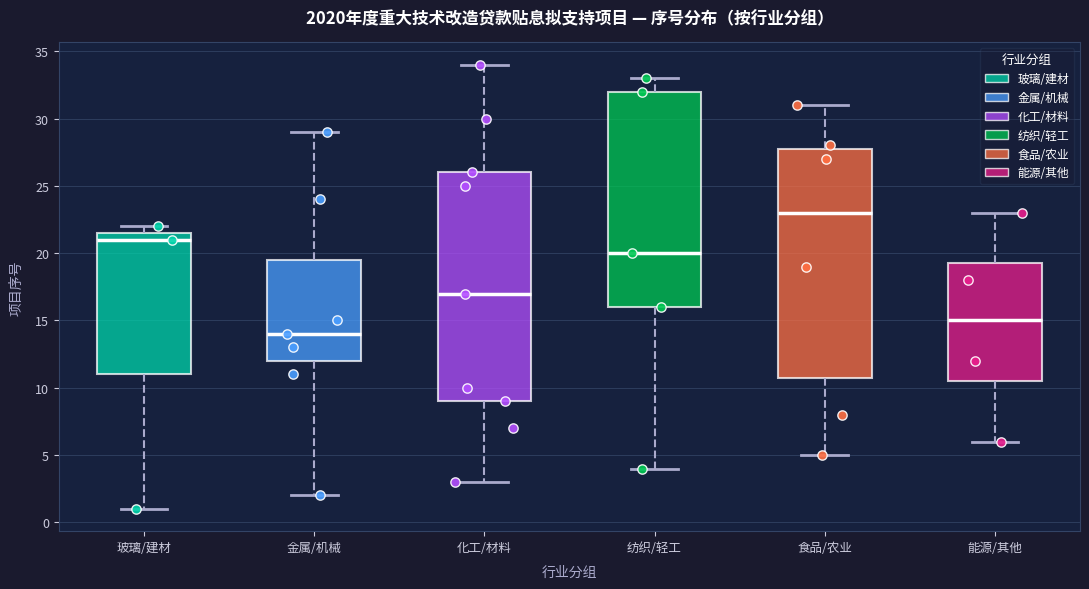

Where is the lower edge of the box for 食品/农业 on the y-axis? The values are not printed on the chart, so give them approximately, as read against the axis.

11.0